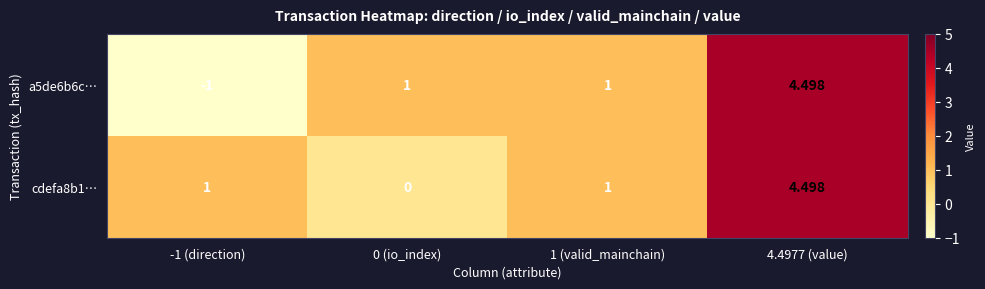

Count the number of categories in the chart.

4